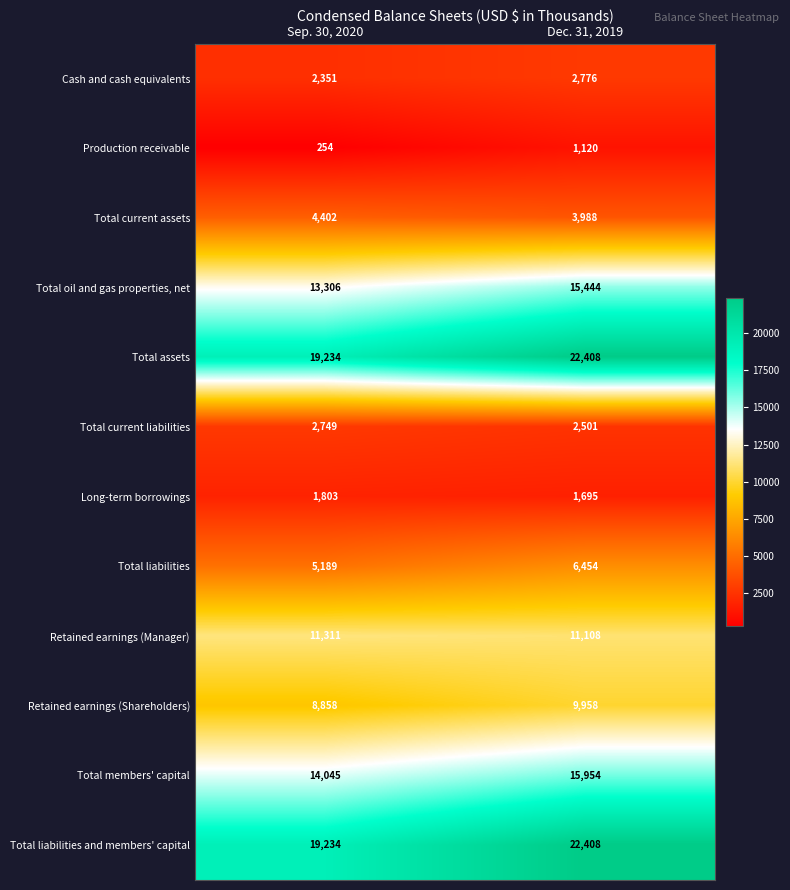

What is the difference between the Total assets values at Dec. 31, 2019 and Sep. 30, 2020?

3174